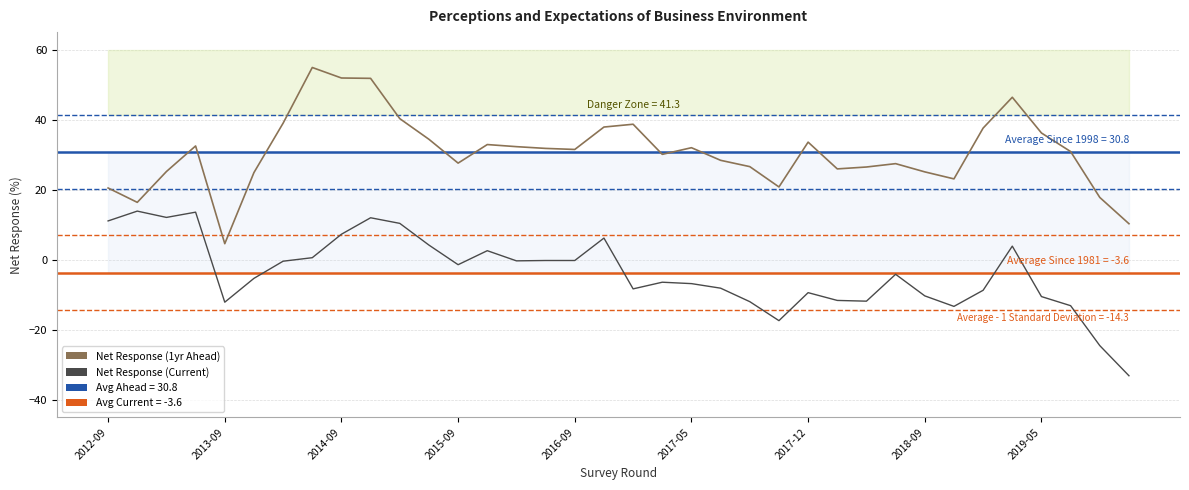

What is the sum of the Net Response (Current) values at 9 and 30?

3.3